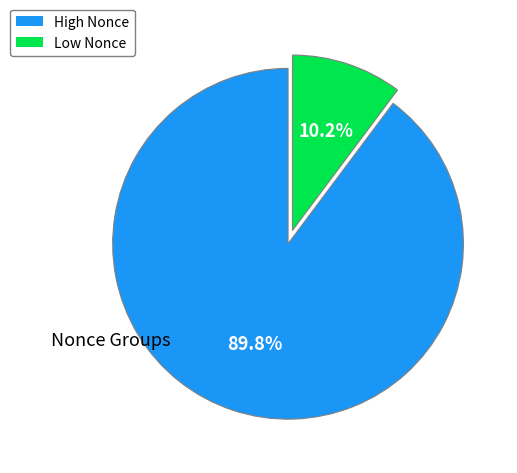

Does any single category account for the majority?

Yes